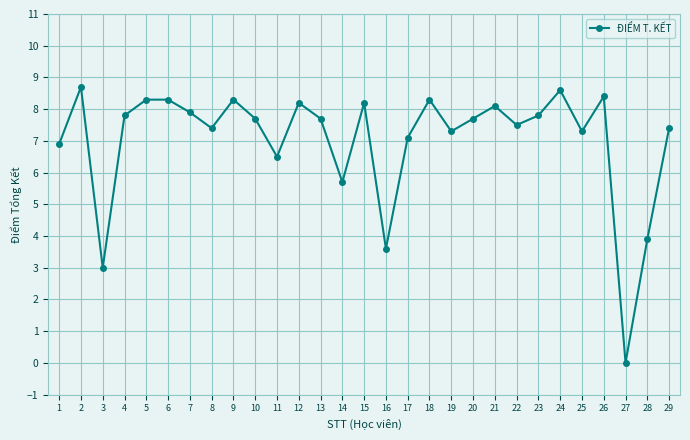

How many points are lower than both their immediate neighbors (excluding endpoints)?

9